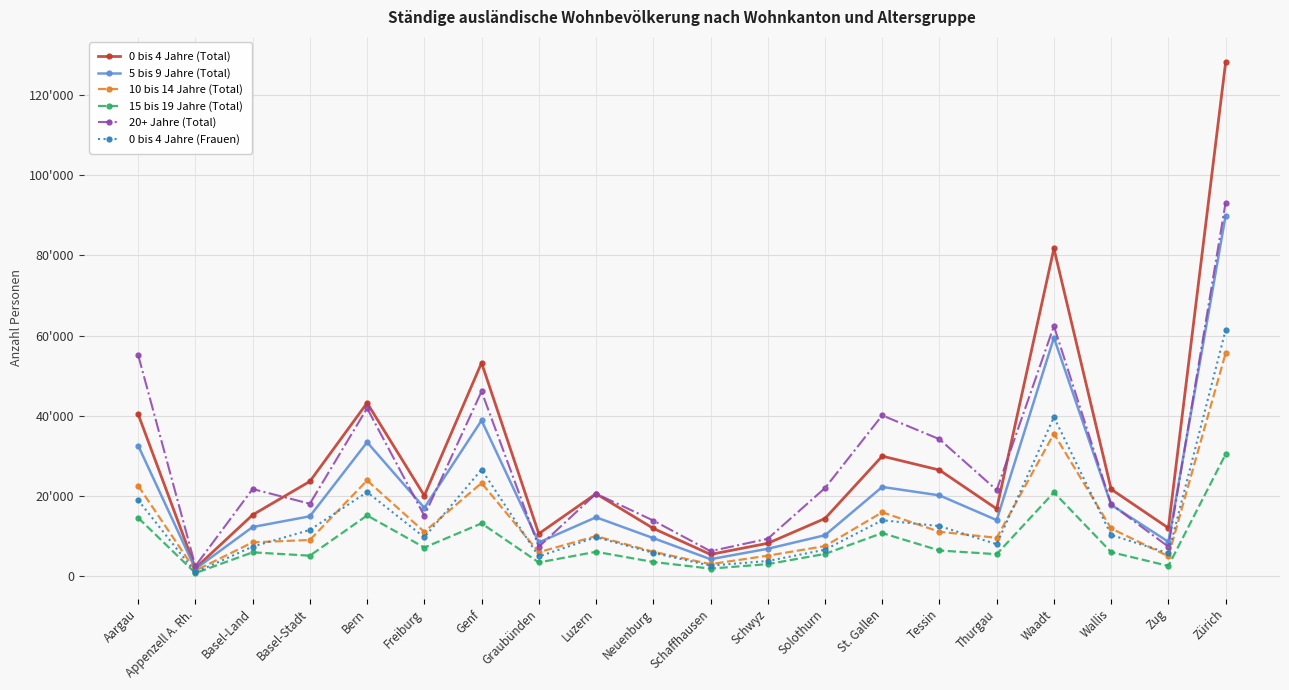

Where is the first local minimum for 5 bis 9 Jahre (Total)?

Appenzell A. Rh.